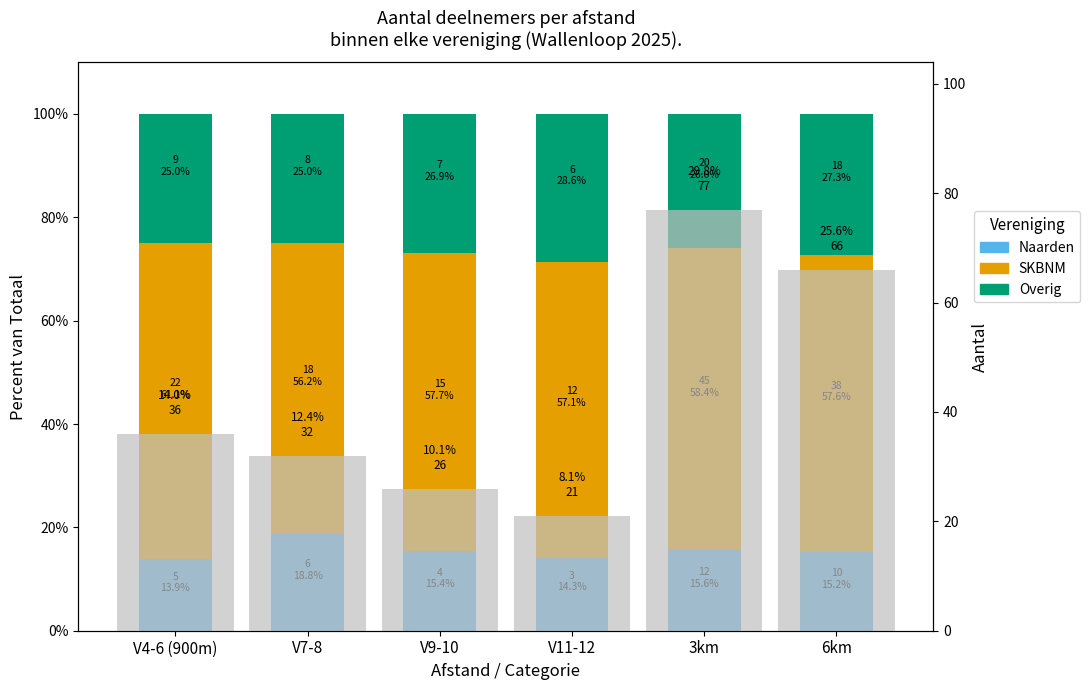

Which category has the lowest value in the Naarden series?

V4-6 (900m)